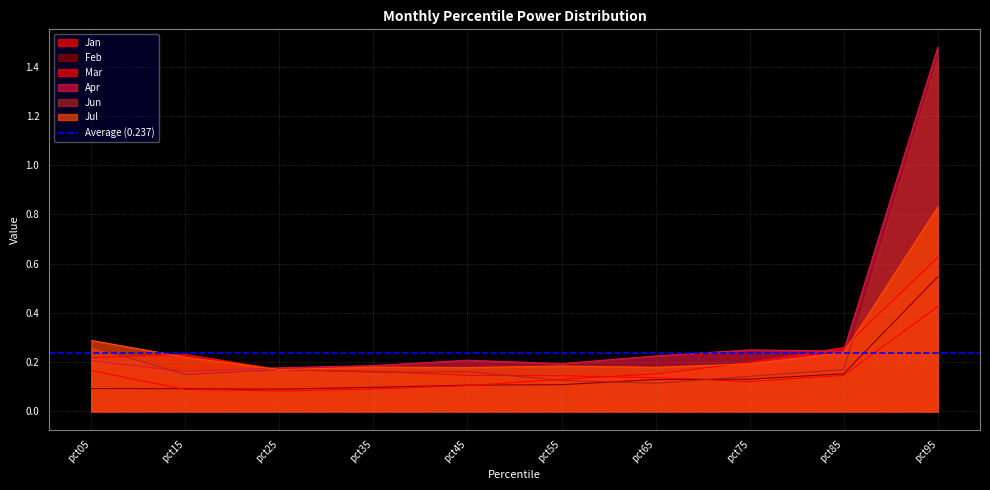

What is the highest value of the Mar series?

0.6